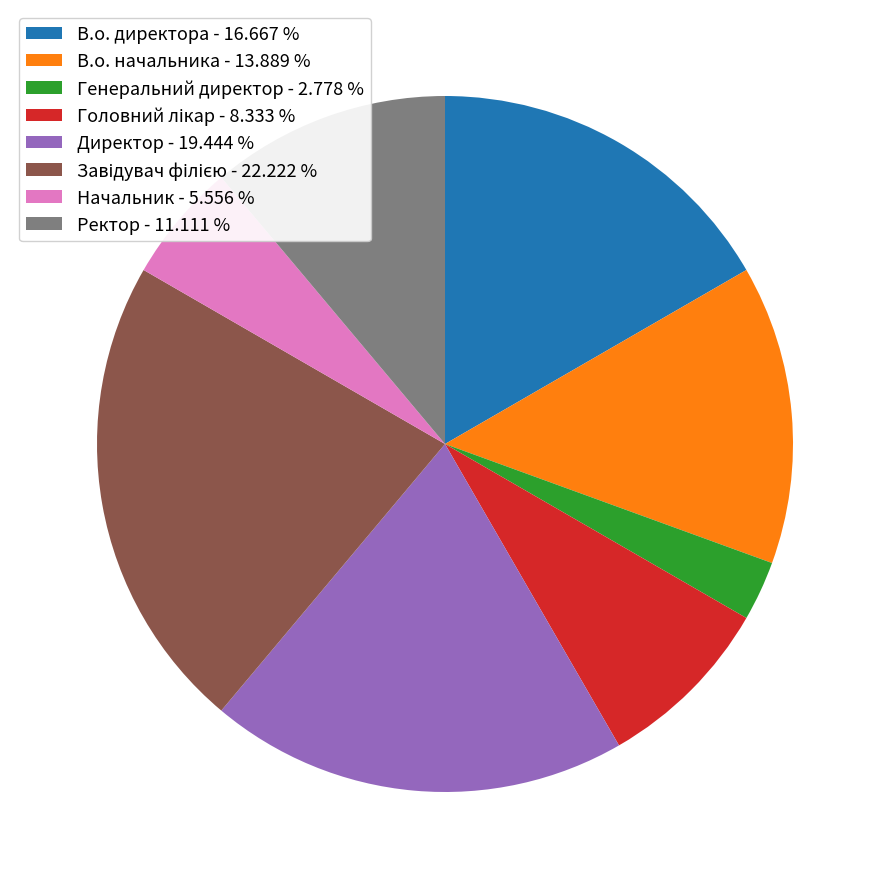

Between Директор - 19.444 % and В.о. директора - 16.667 %, which is larger?

Директор - 19.444 %